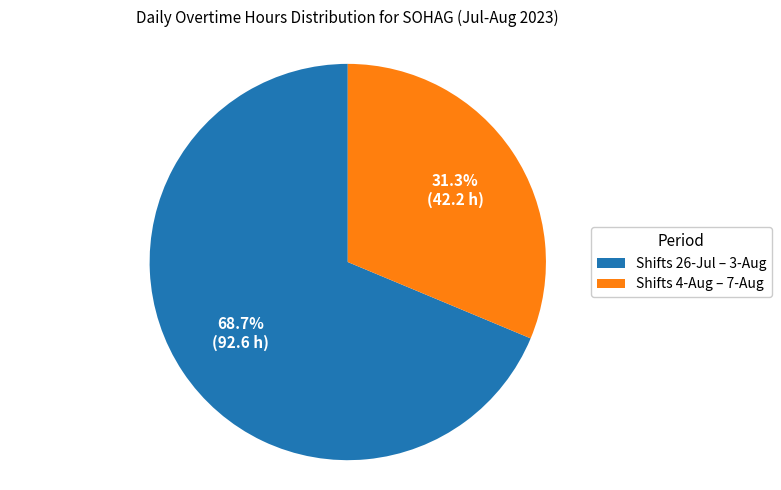

What is the majority slice?

Shifts 26-Jul – 3-Aug